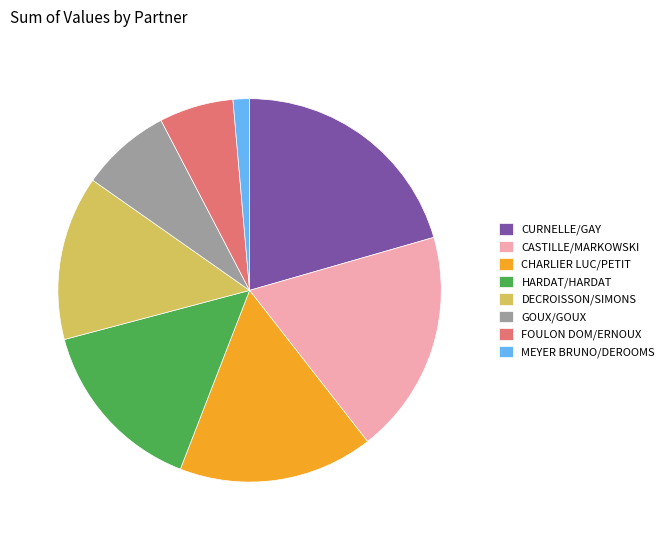

True or false: CURNELLE/GAY accounts for 21% of the total.

True